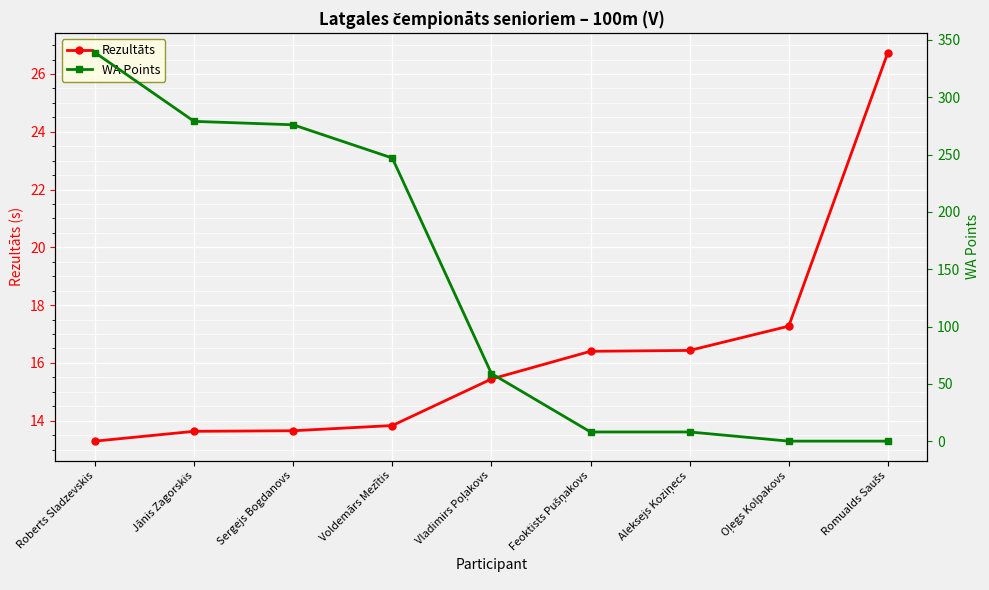

Is the value of WA Points at Feoktists Pušņakovs greater than the value of Rezultāts at Oļegs Kolpakovs?

No